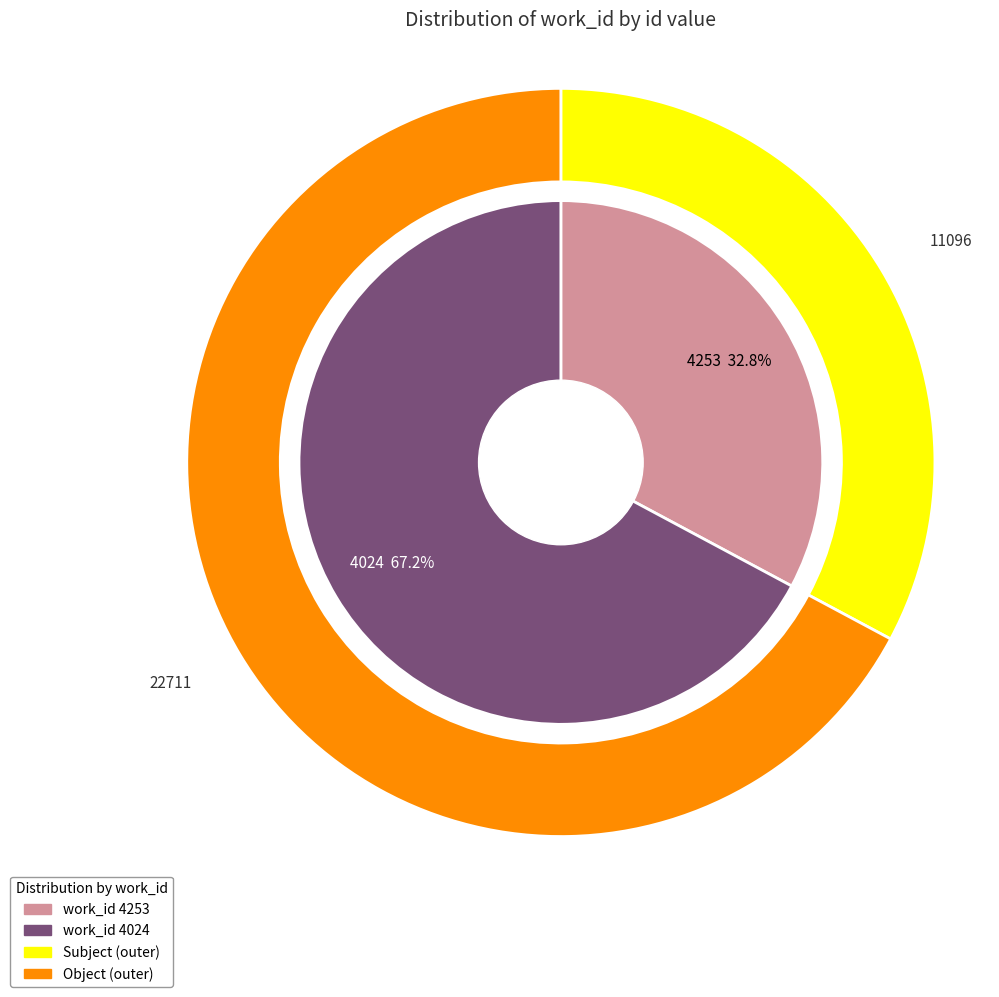

Rank the categories by value from highest to lowest.

4024, 4253